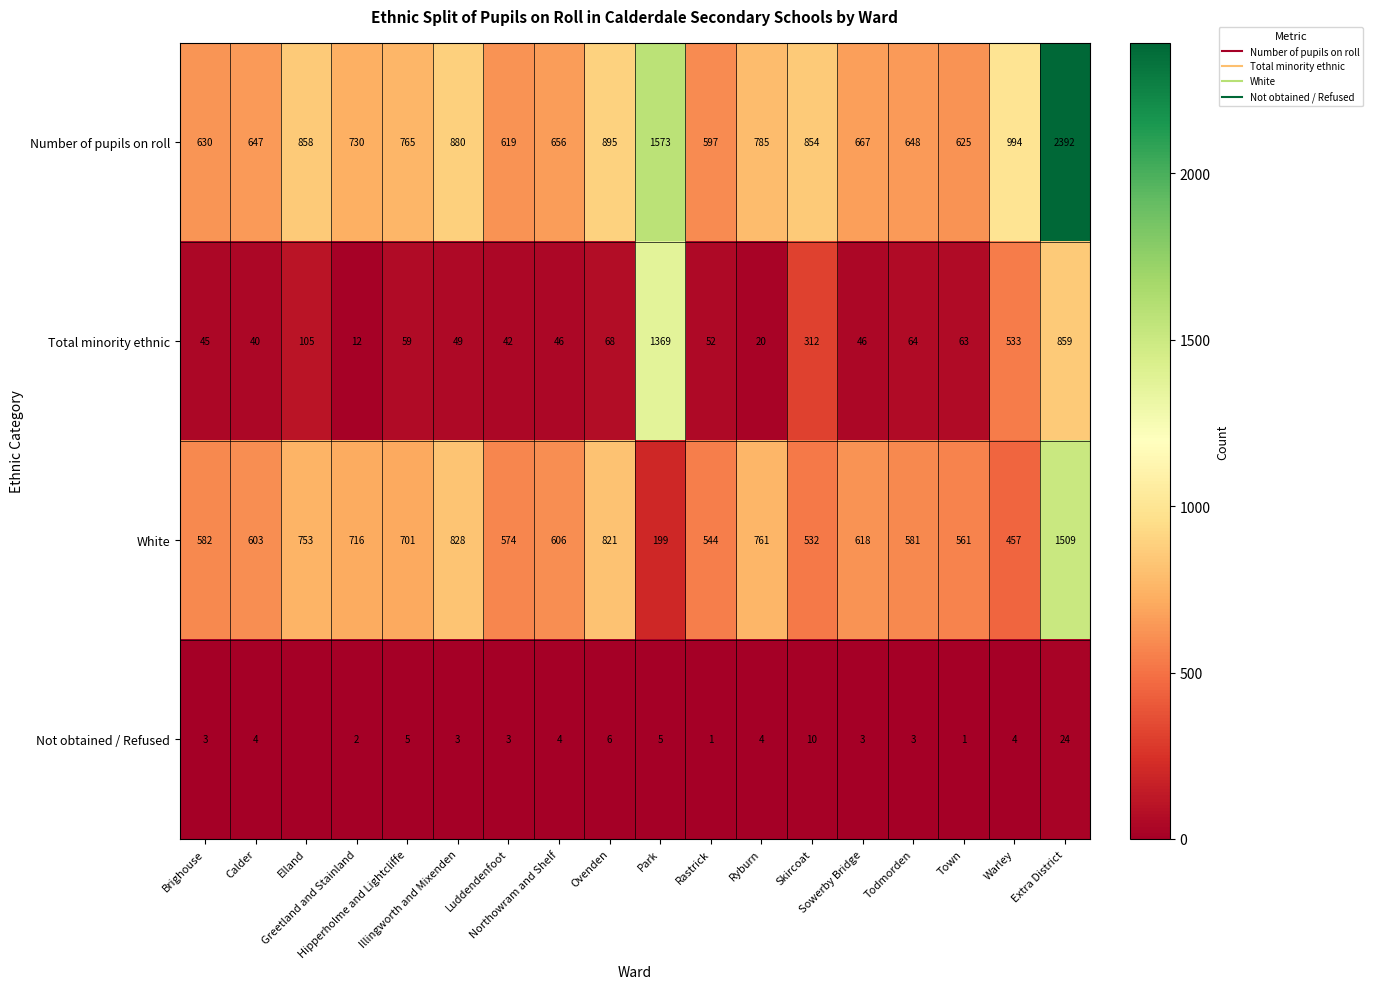

Count the number of categories in the chart.

18